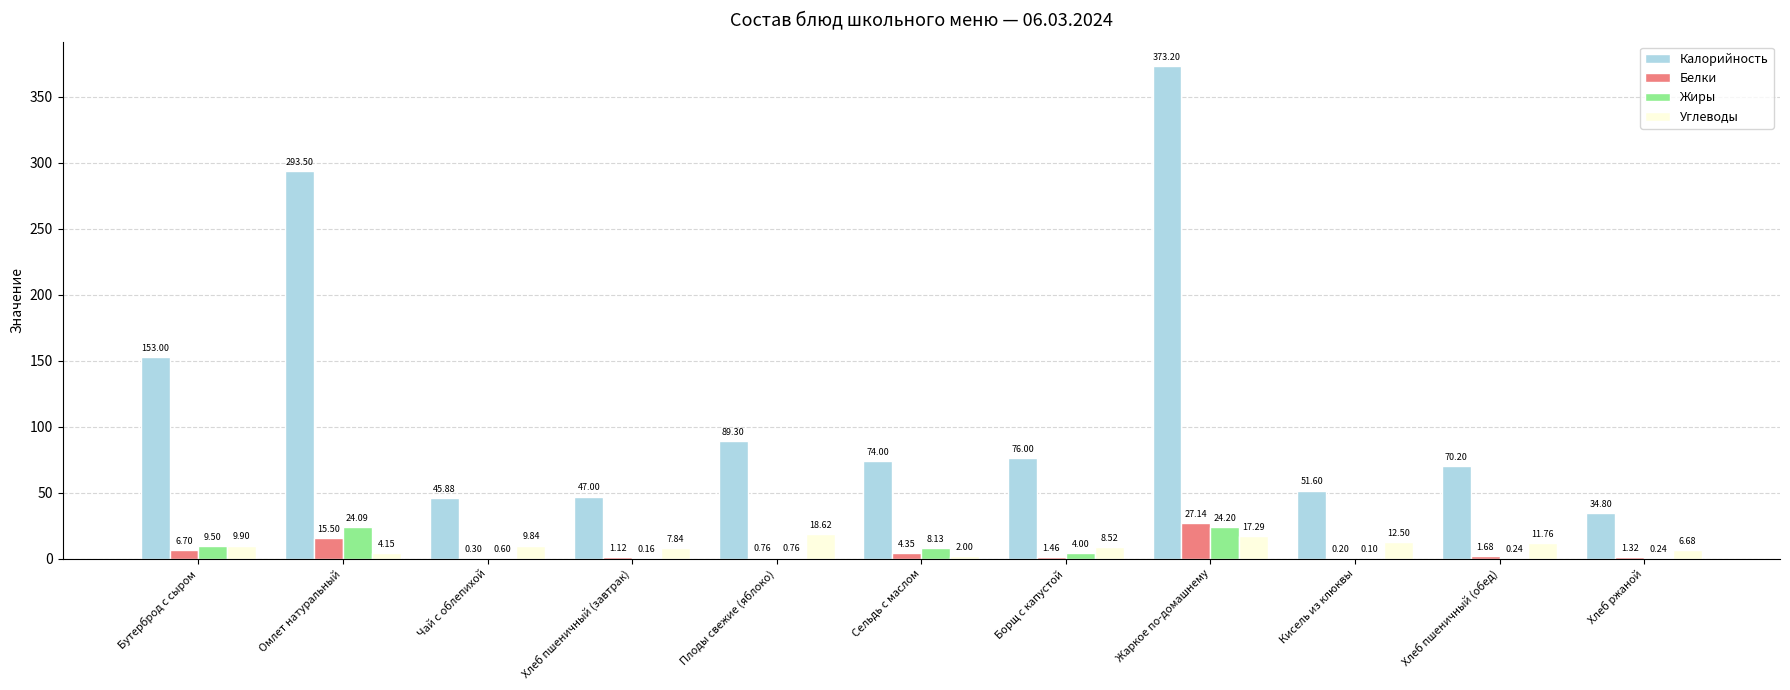

What is the sum of all Жиры values?

72.0